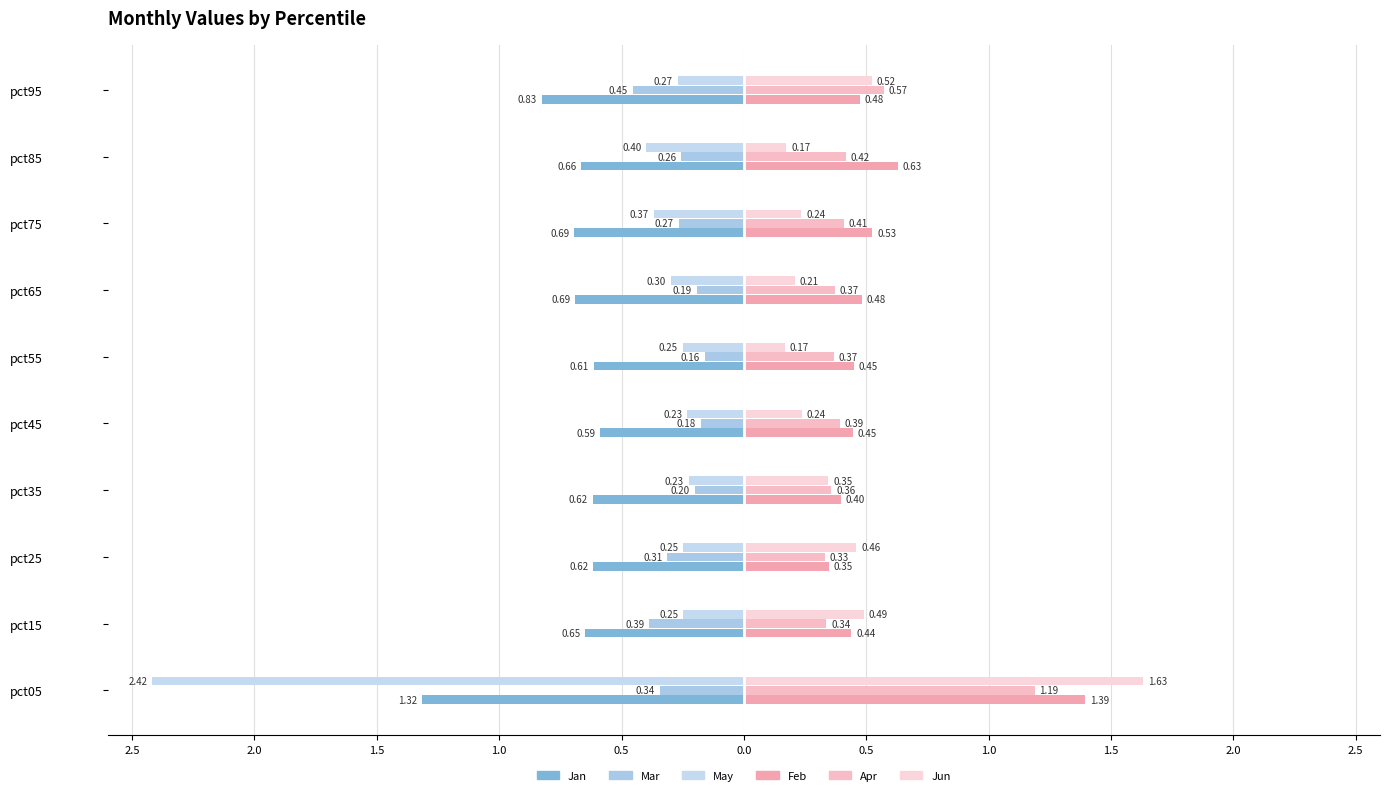

What is the average value of the Mar series?

-0.3